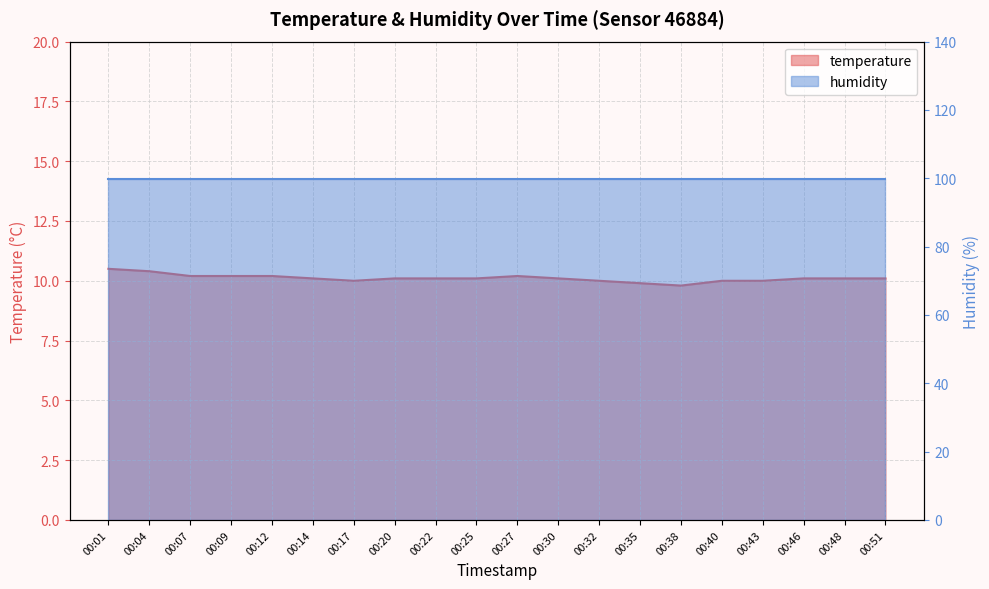

True or false: the data has more than 1 interior local peaks.

False